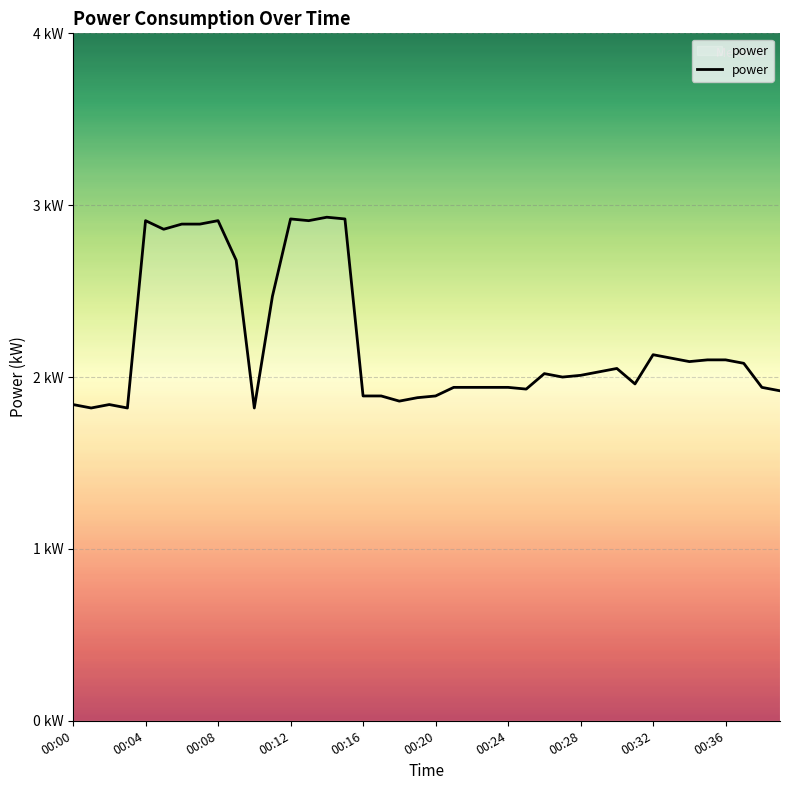

Does the chart display data point markers on the line(s)?

No